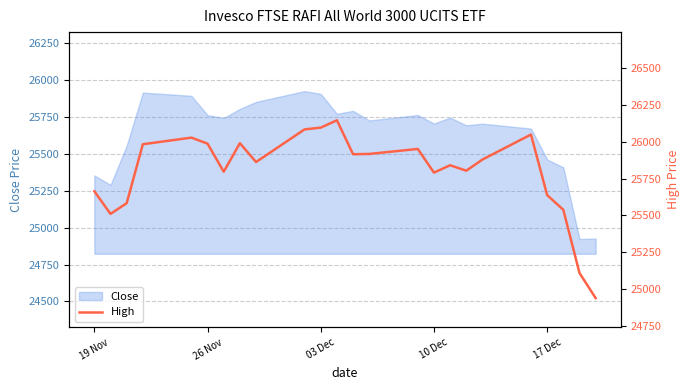

What is the minimum value for Close?

24923